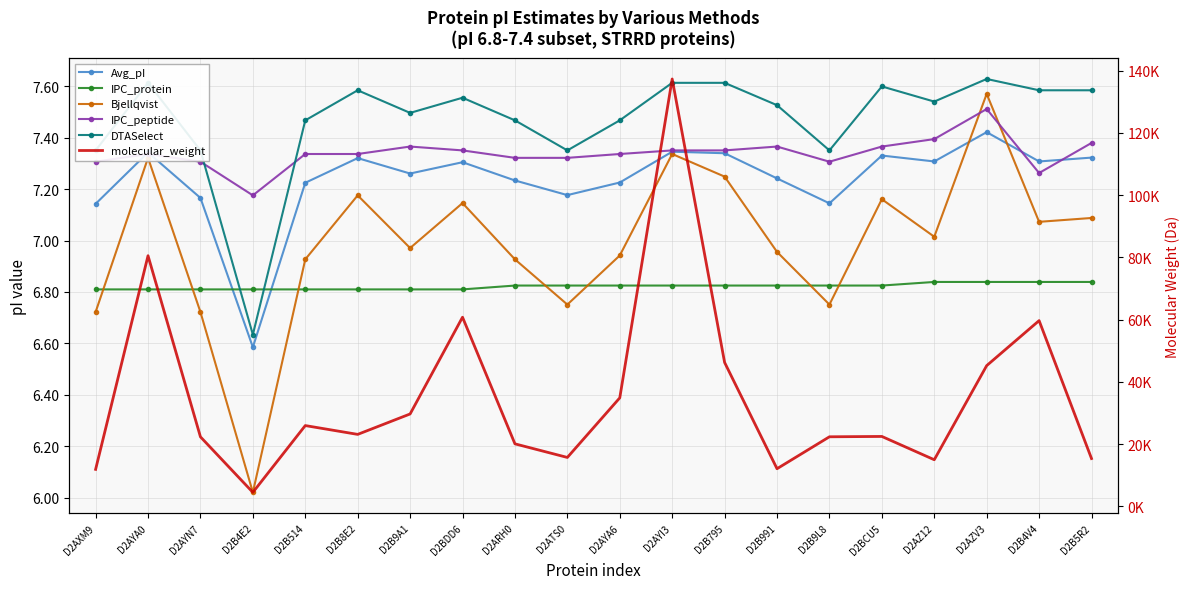

True or false: Bjellqvist and DTASelect intersect in this chart.

False